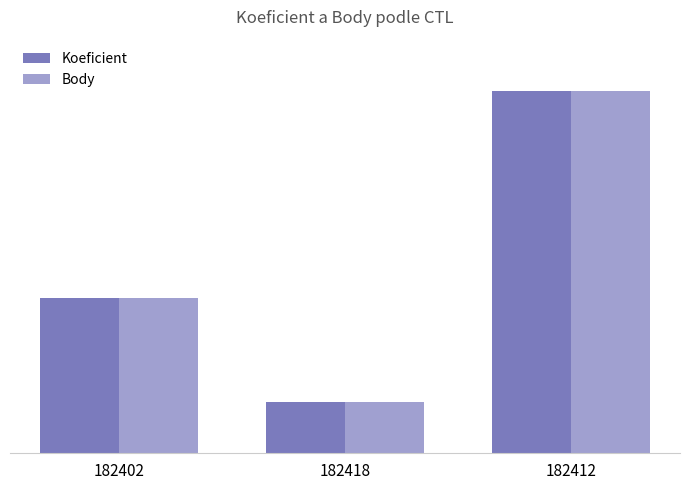

The Koeficient series shows 5 at 182412. True or false?

False